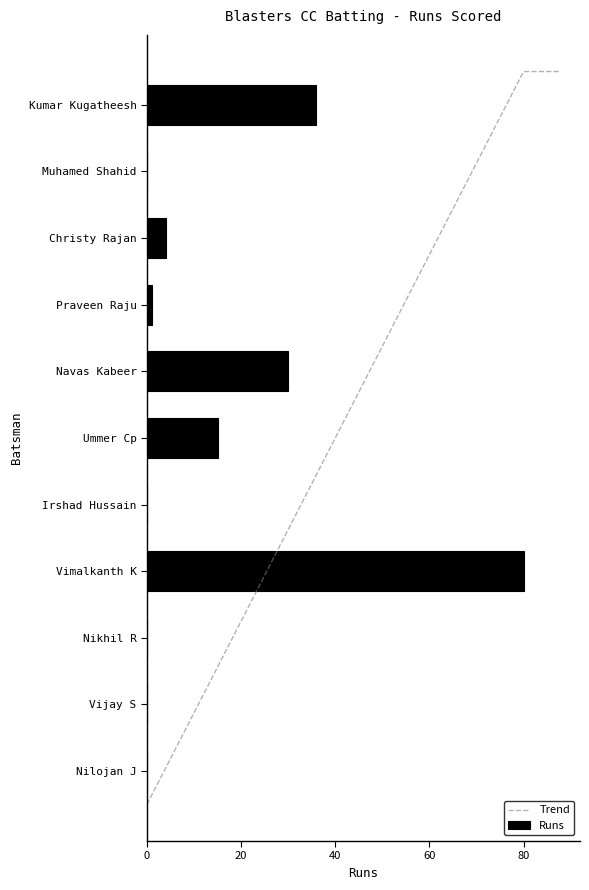

What is the difference between the maximum and second lowest values?

80